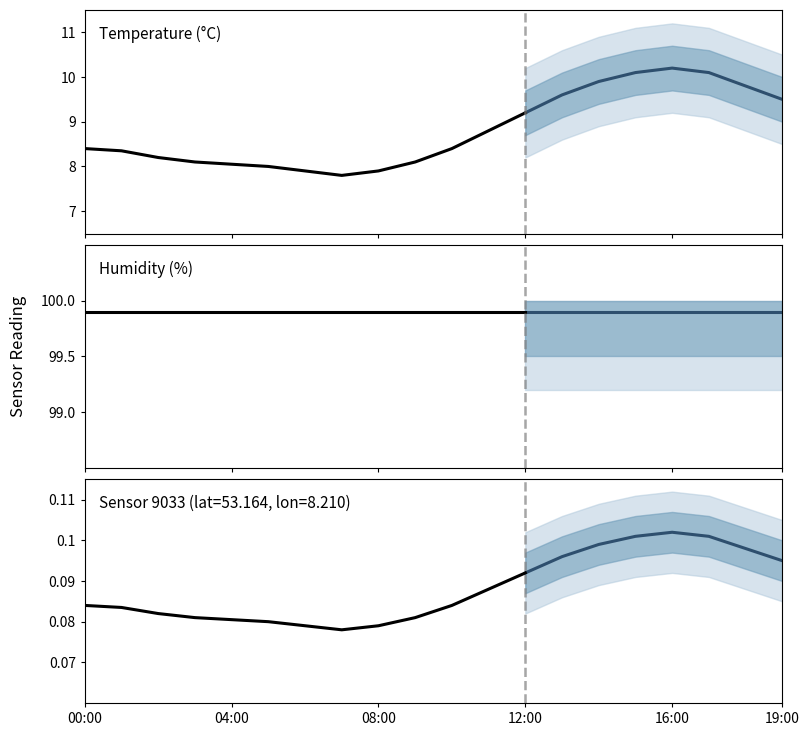

What is the difference between the maximum and second lowest values in the temperature series?

2.3